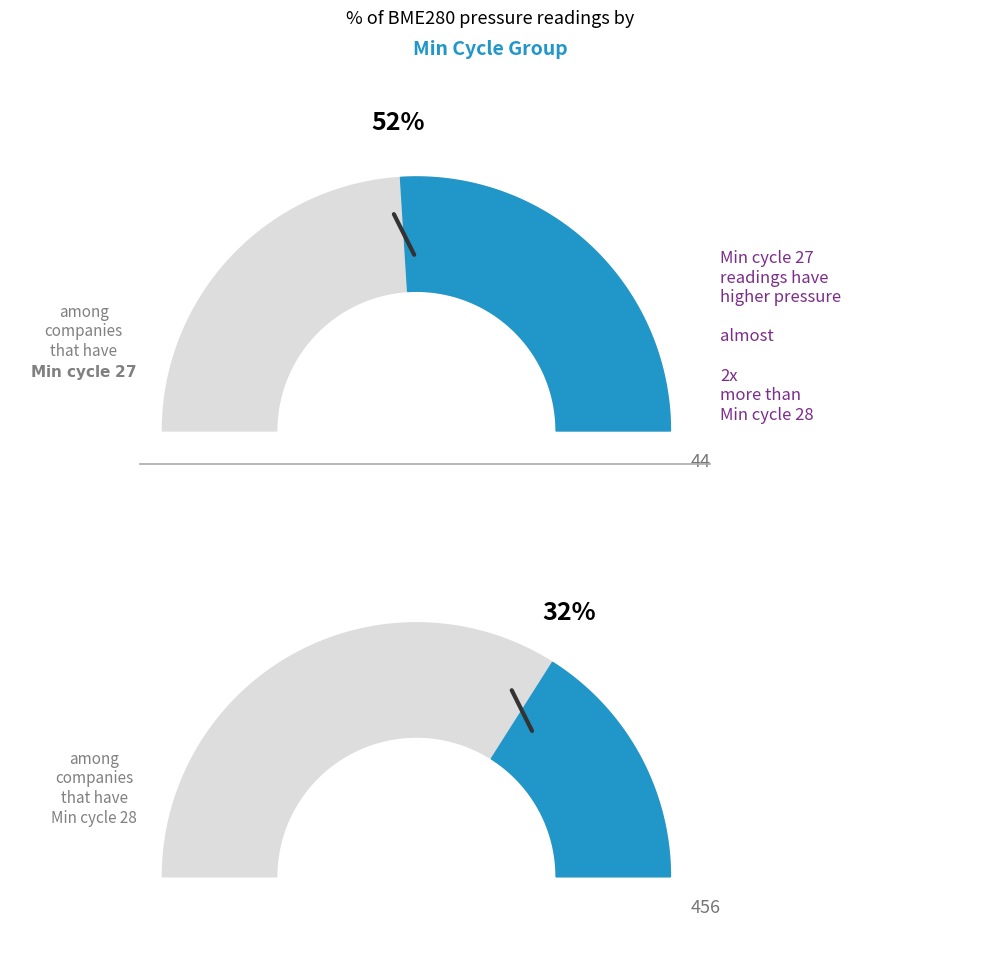

Is the sum of 28 and 27 greater than half?

No